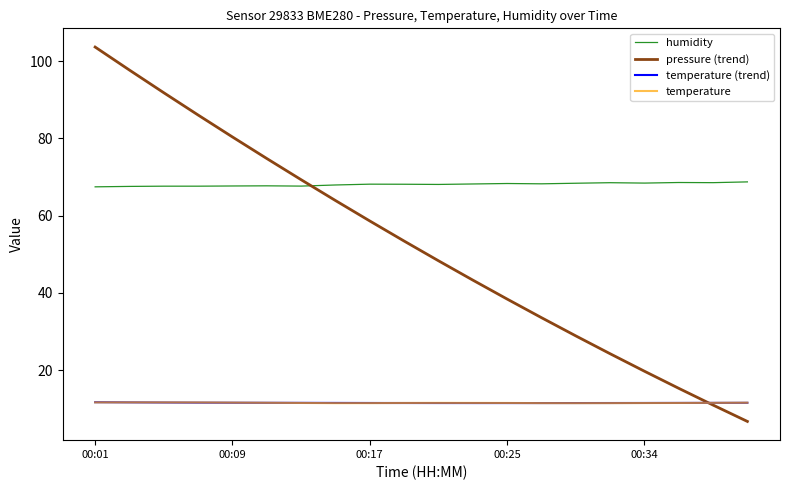

Which series has the largest range (max minus min)?

pressure (trend)